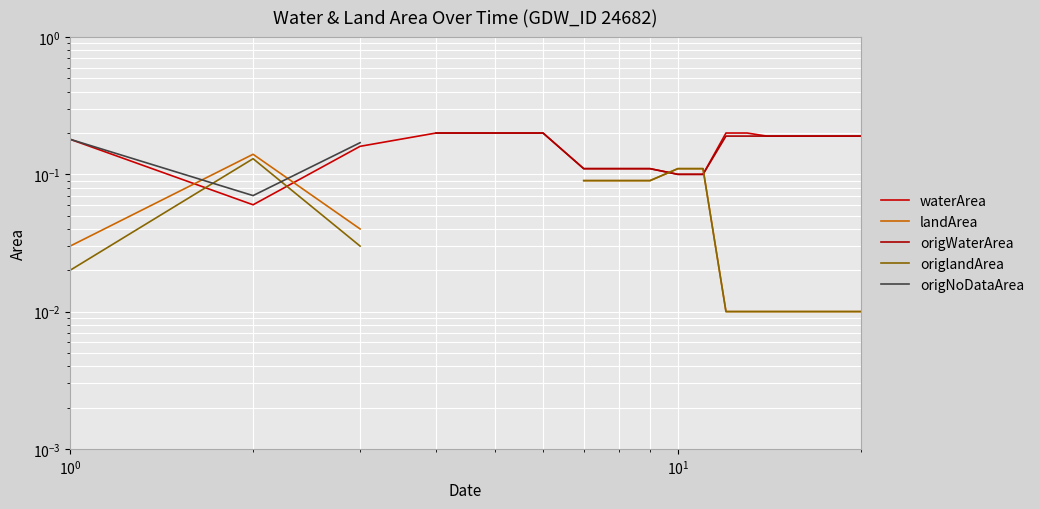

Is the value of landArea at 14 greater than the value of origWaterArea at 18?

No